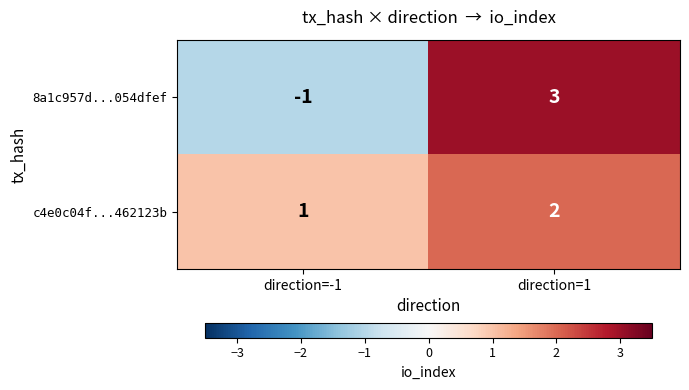

Is it true that 8a1c957d...054dfef equals -2 at direction=-1?

False